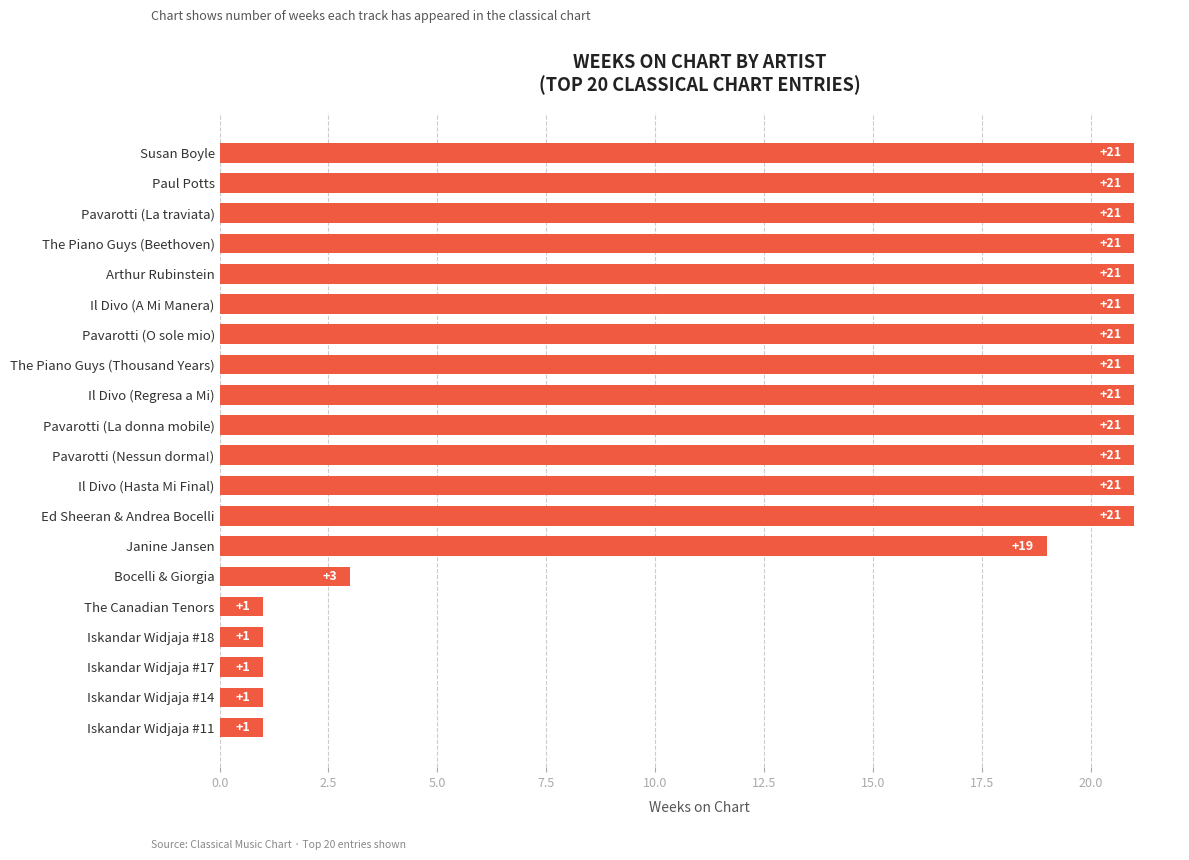

At which label is the value closest to 11?

Bocelli & Giorgia